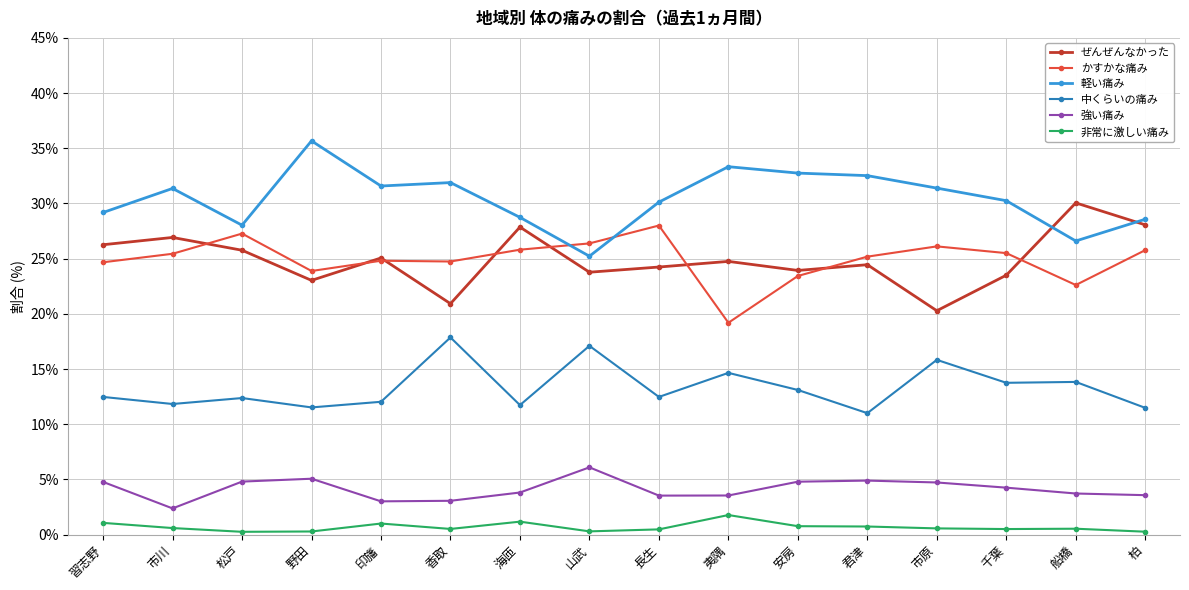

Is the value of 軽い痛み at 君津 greater than the value of 強い痛み at 松戸?

Yes